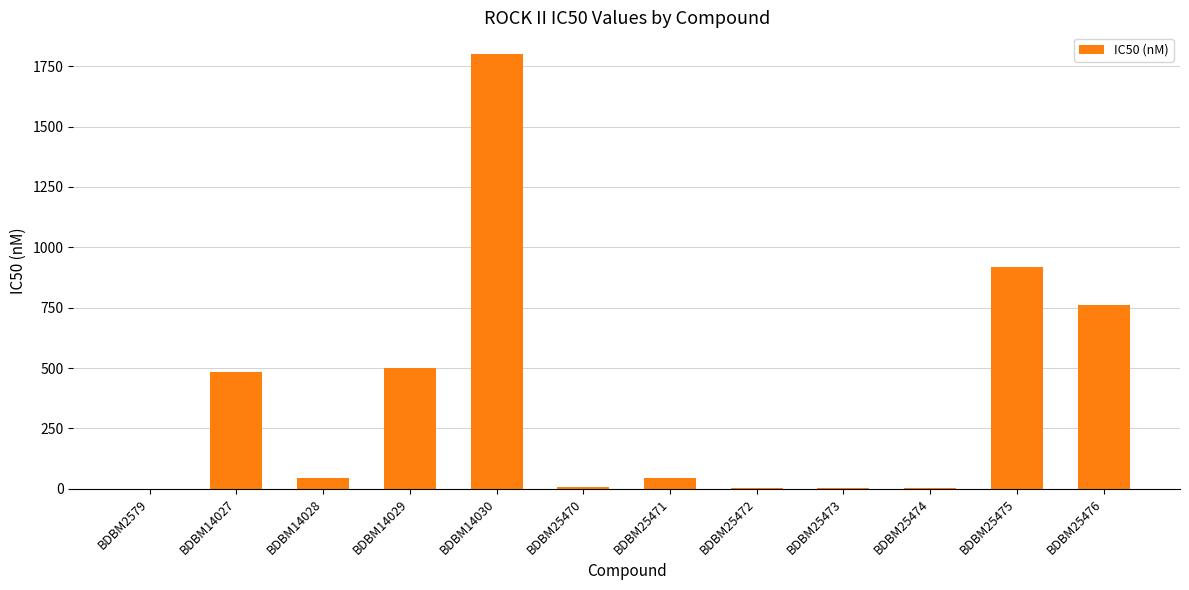

At which label is the value closest to 900?

BDBM25475